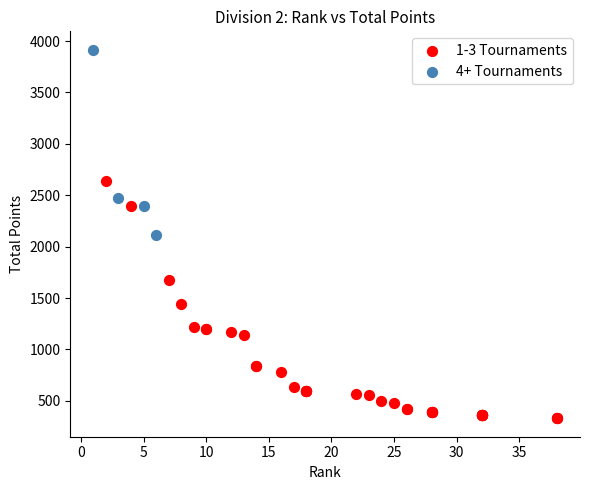

What are all the series names shown in the legend?

1-3 Tournaments, 4+ Tournaments